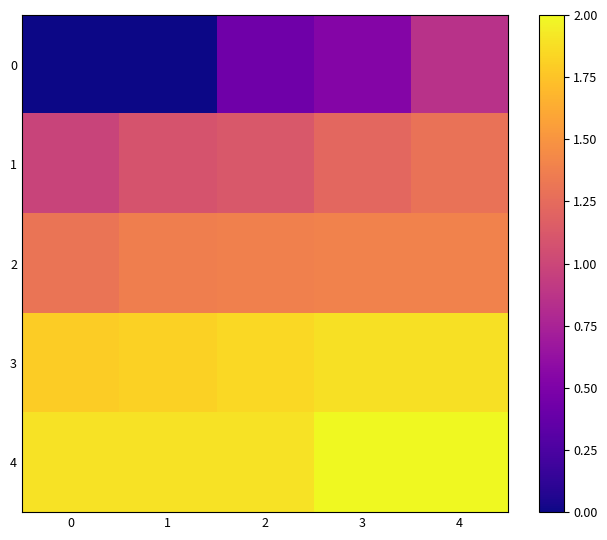

At 4, list the series in order from largest to smallest.

4, 3, 2, 1, 0